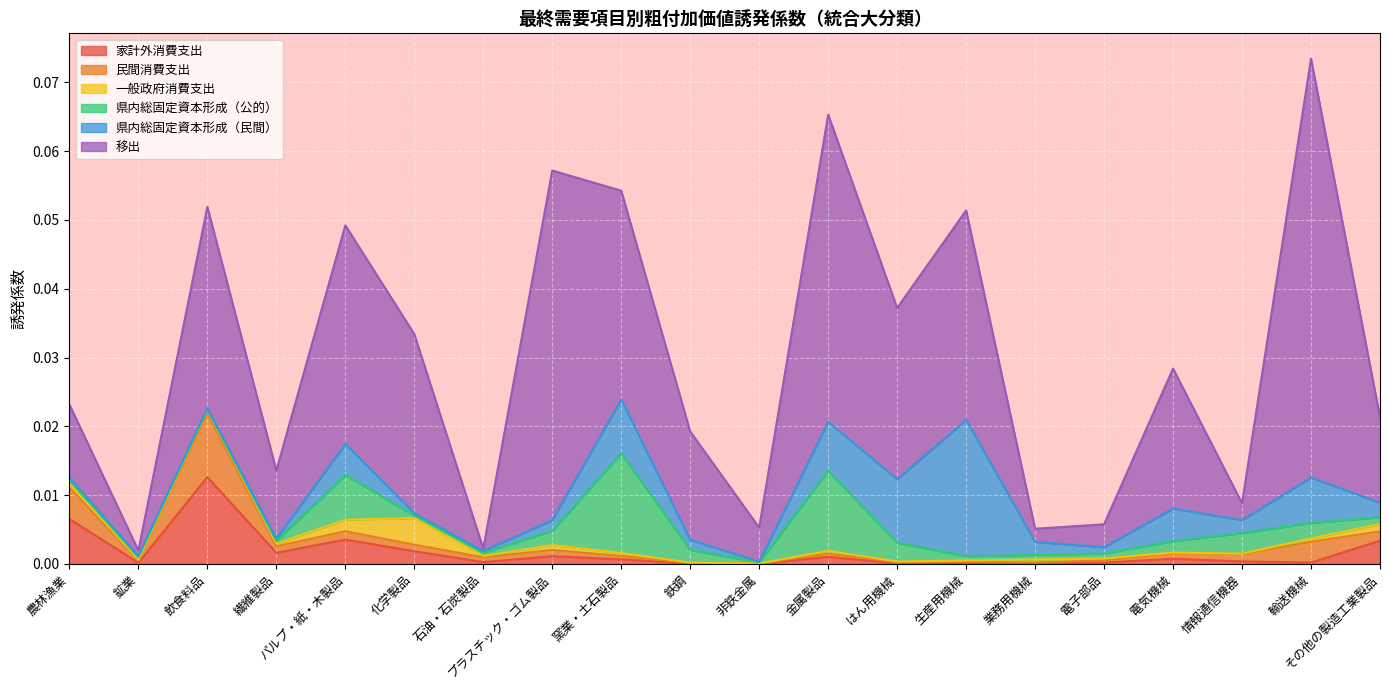

Is it true that 県内総固定資本形成（公的） equals 0.0 at 鉱業?

True